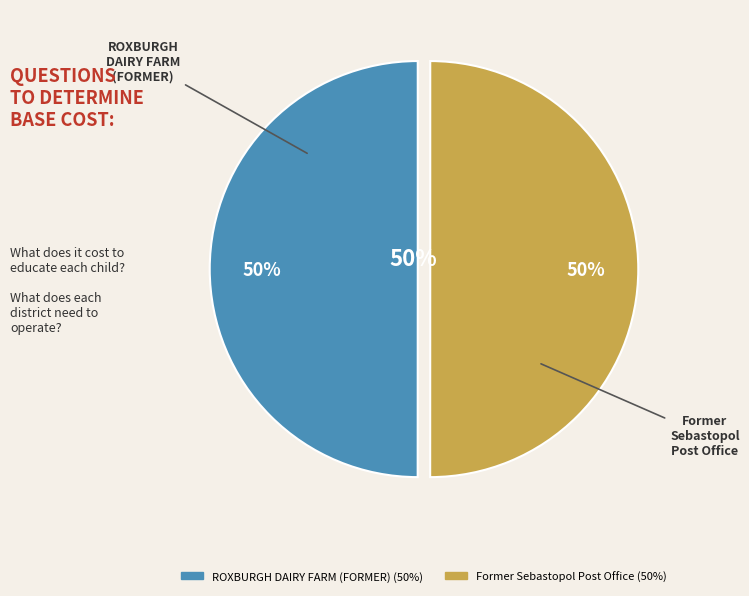

What portion of the pie excludes ROXBURGH DAIRY FARM (FORMER)?

50.0%